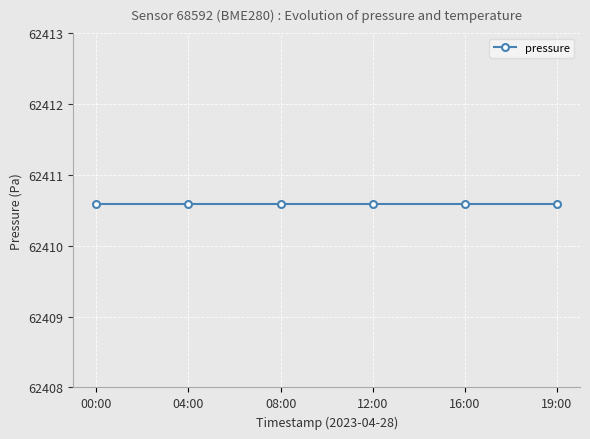

At which category is the sum across all series the highest?

00:00